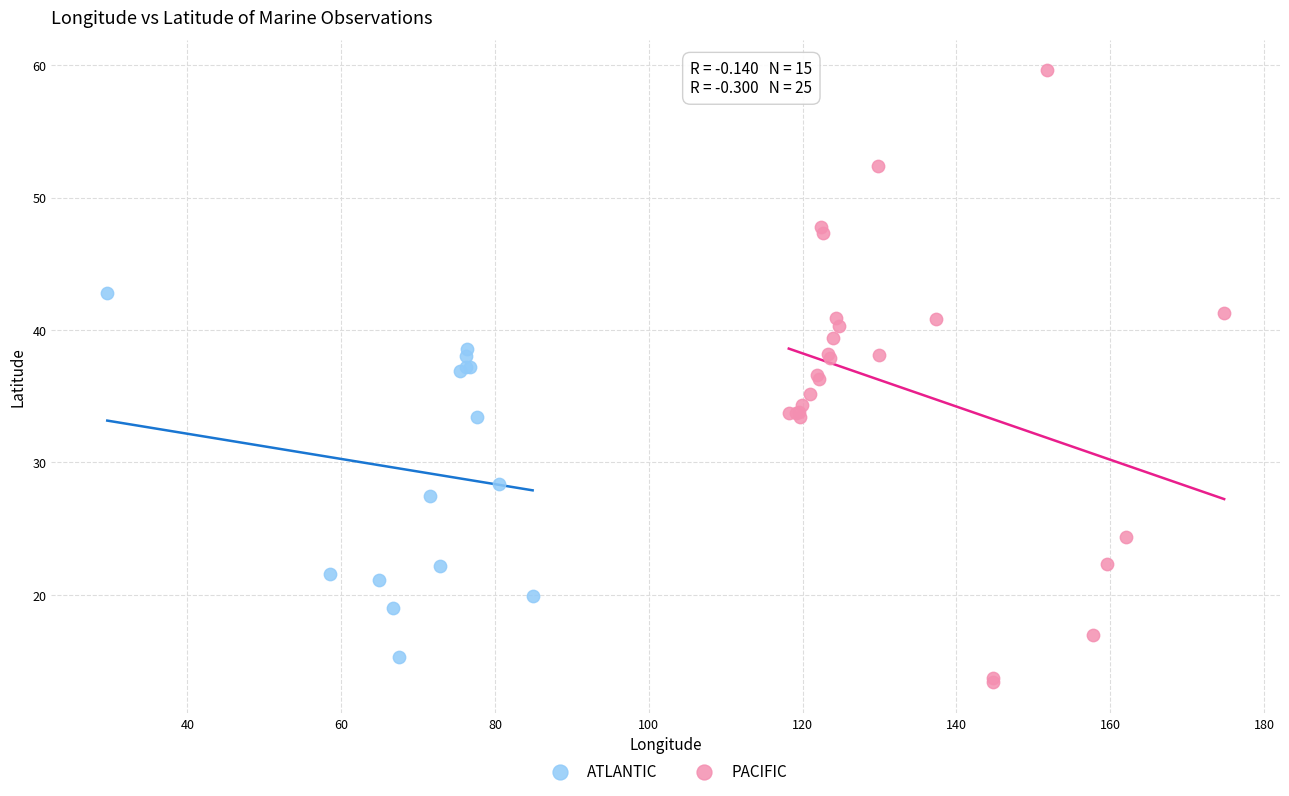

Which series reaches the maximum Y coordinate?

PACIFIC